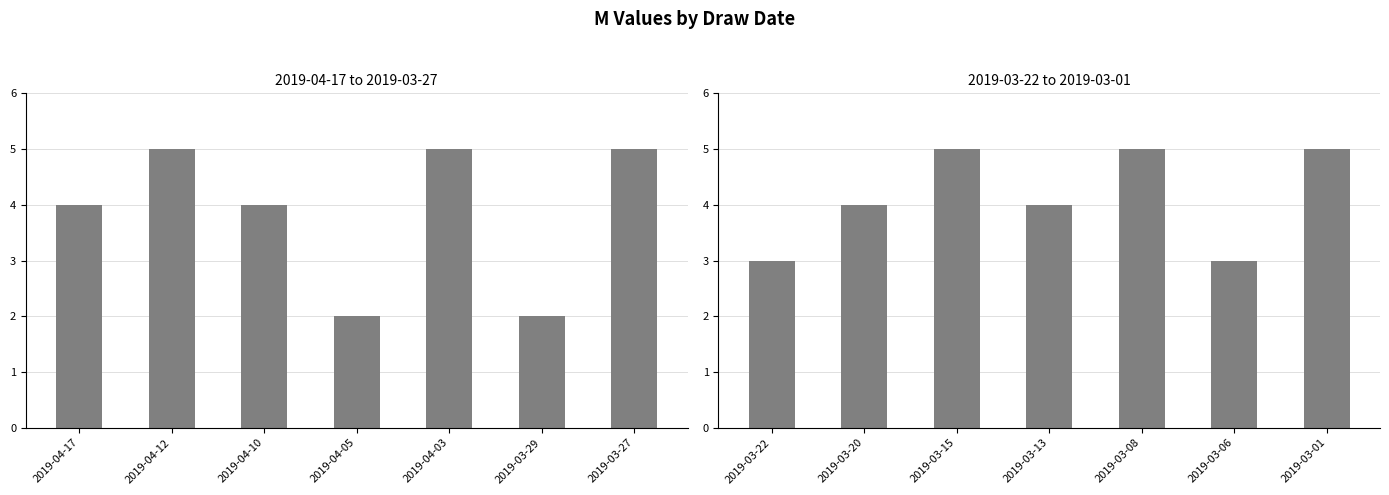

How many distinct data groups are displayed?

1